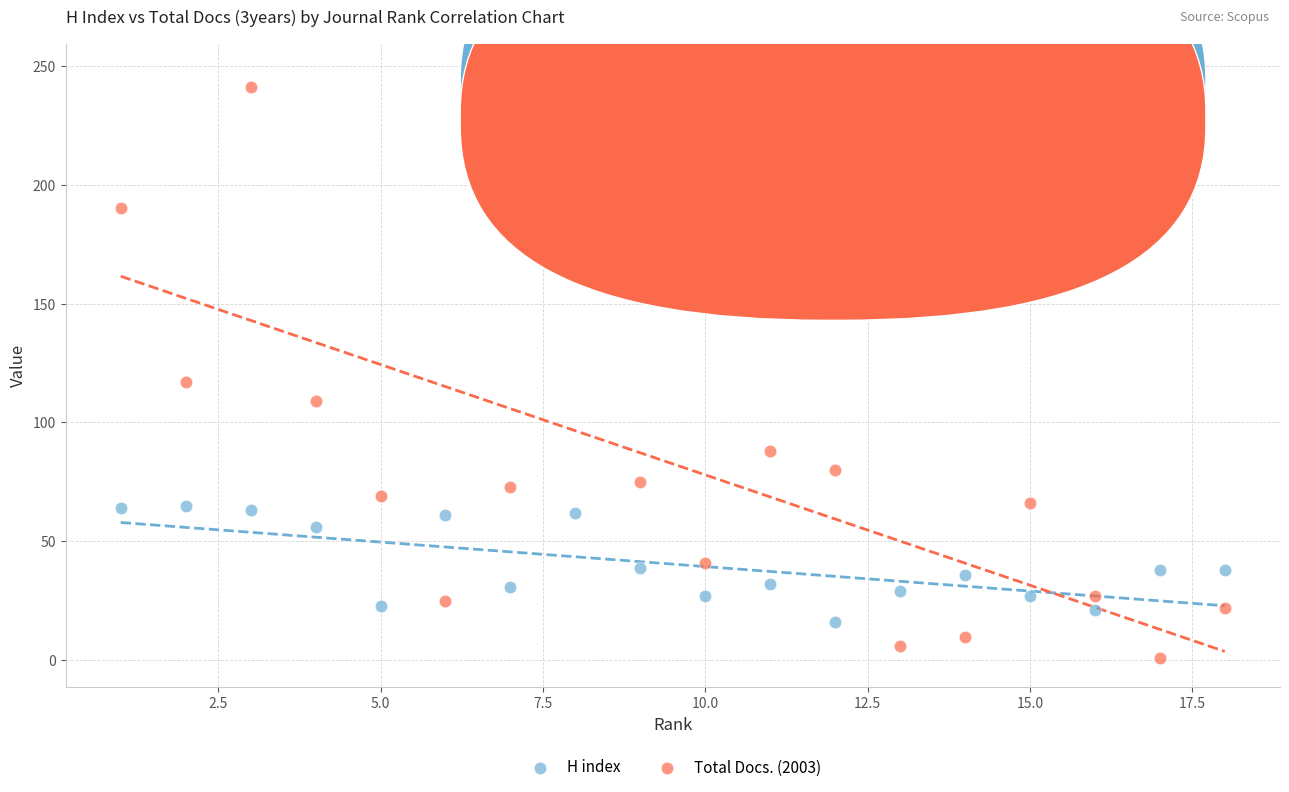

What is the X range (max minus min) for the scatter plot?

17